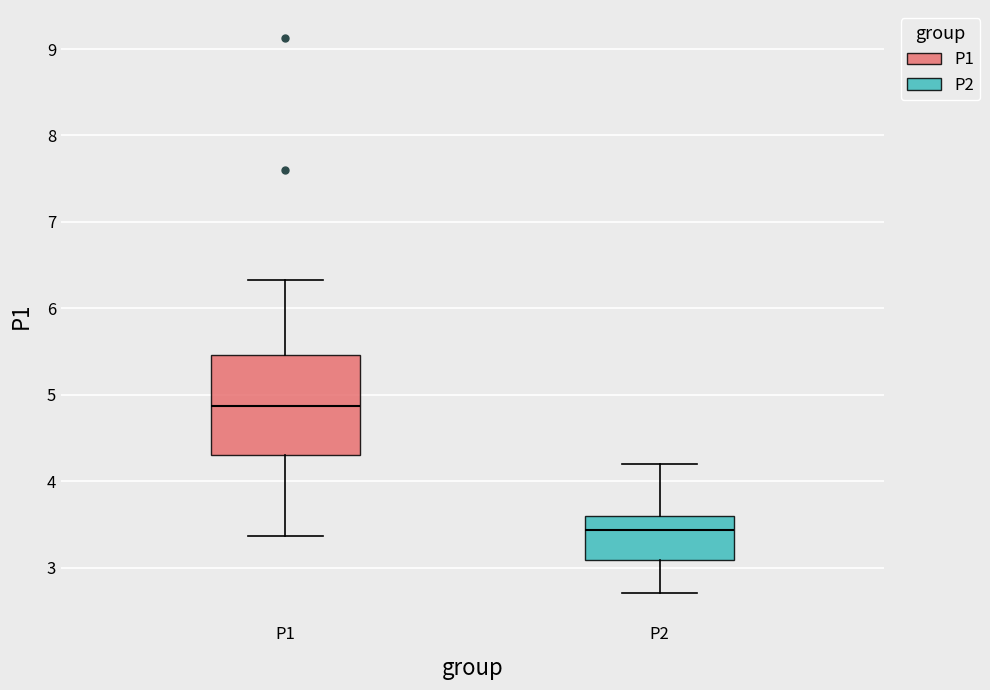

Where is the upper edge of the box for P2 on the y-axis? The values are not printed on the chart, so give them approximately, as read against the axis.

3.6